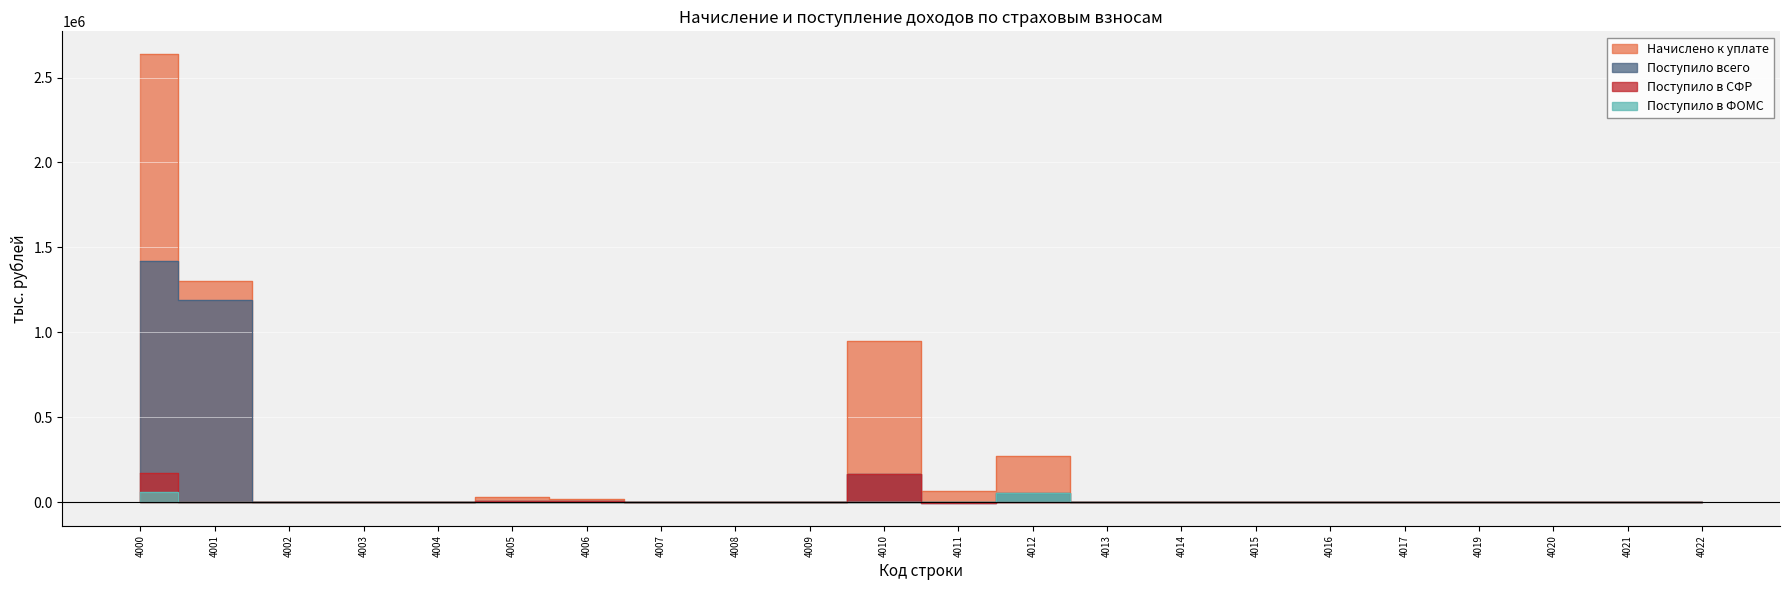

At which category does Поступило всего reach its first local peak?

4005